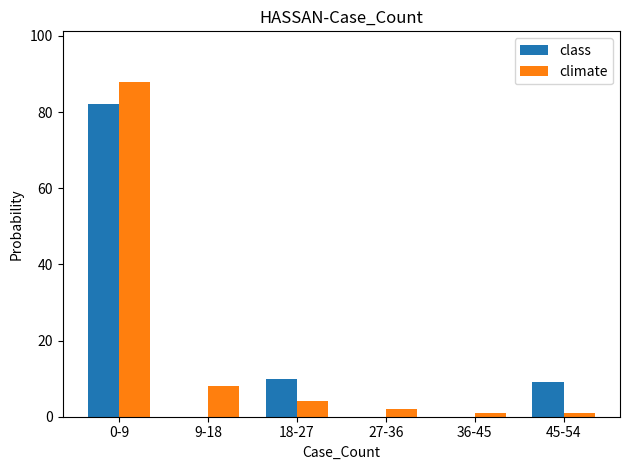

Is the value of class at 45-54 greater than the value of climate at 45-54?

Yes